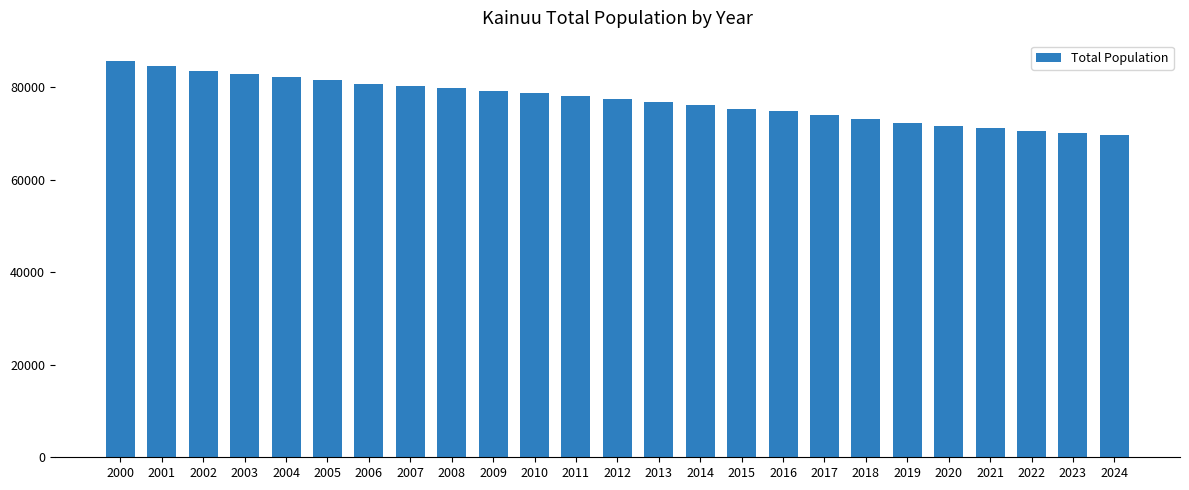

What is the value of the 8th bar from the left?

80218